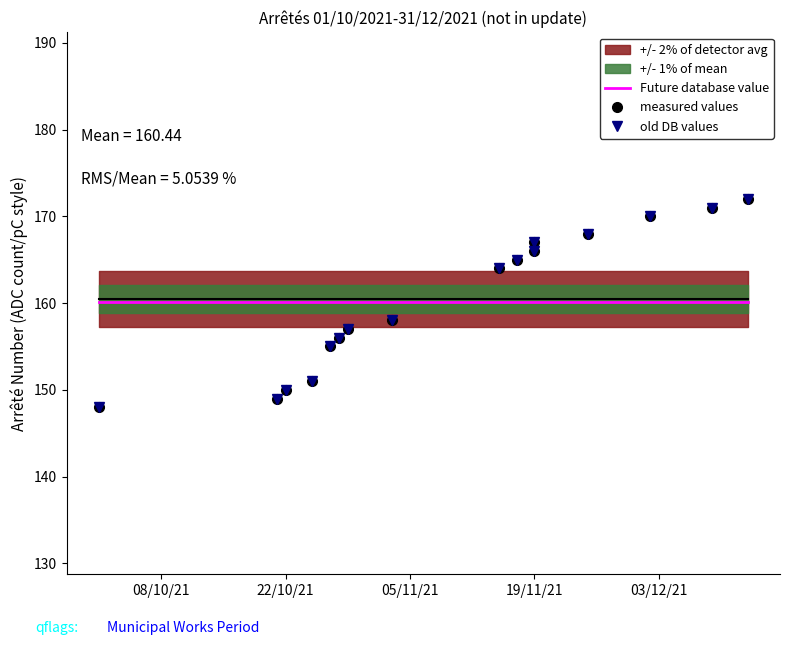

What is the value of the Future database value point at the 2nd from the left?

160.1